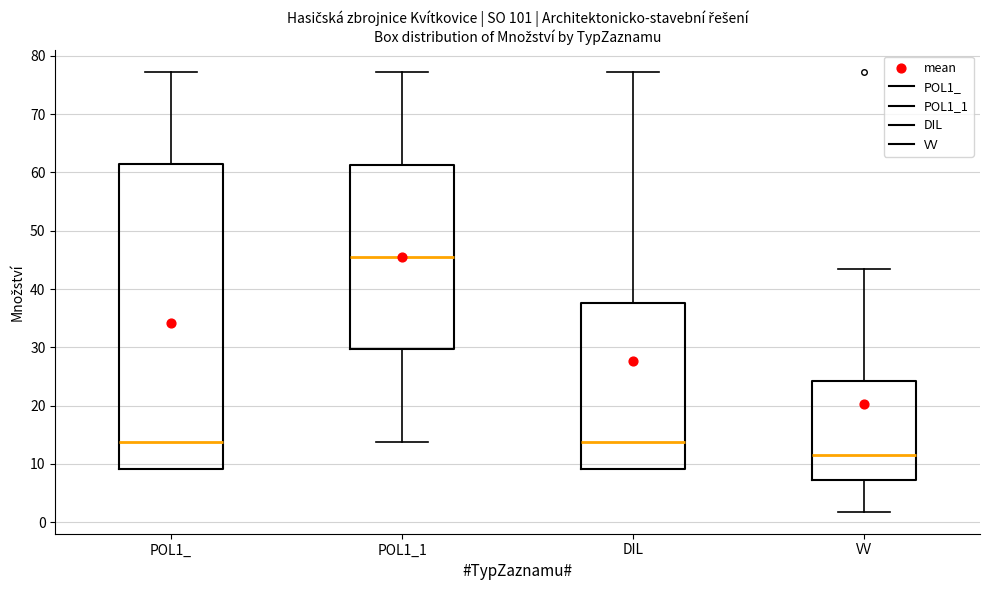

Reading left to right, transcribe this box plot: for each box, give where its median line is, the range the box spans, and where its two whiskers end, as read against the y-axis. The values are not printed on the chart, so give them approximately, as read against the axis.

POL1_: median 14, box 9 to 61, whiskers 9 to 77
POL1_1: median 46, box 30 to 61, whiskers 14 to 77
DIL: median 14, box 9 to 38, whiskers 9 to 77
VV: median 12, box 7 to 24, whiskers 2 to 43